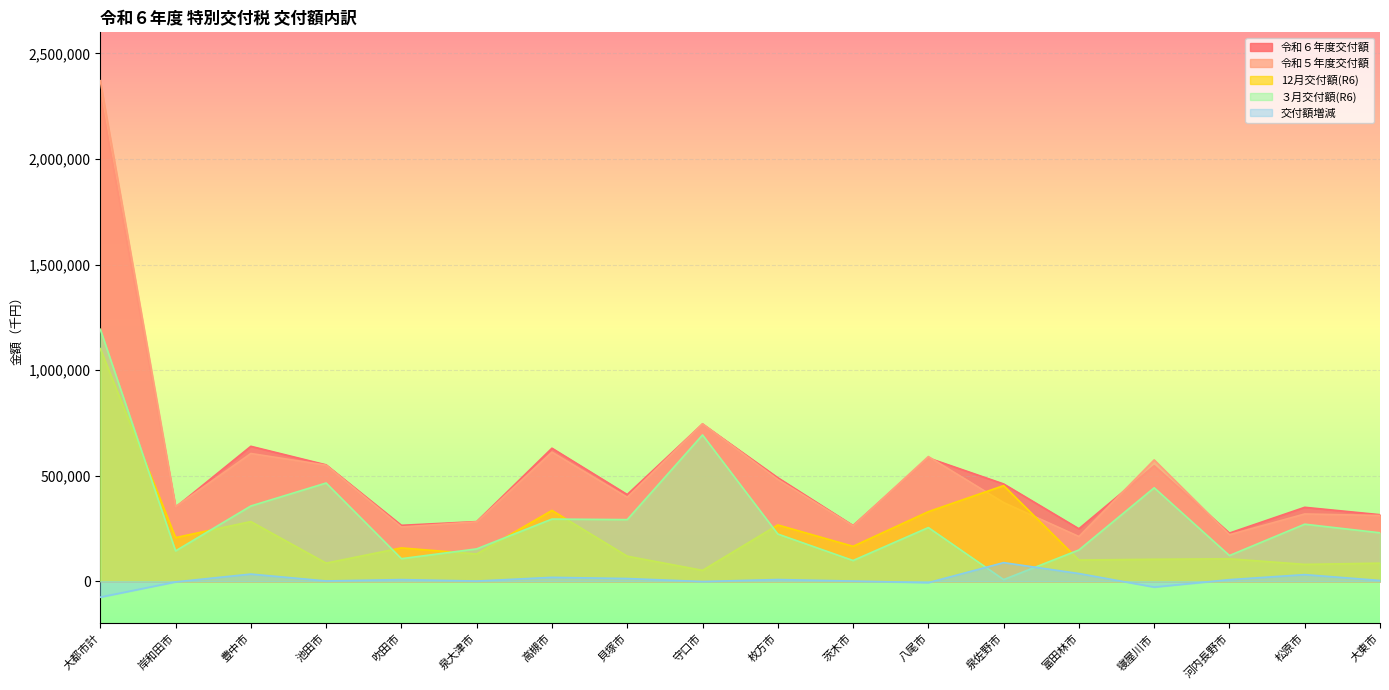

How many lines are shown in the chart?

5